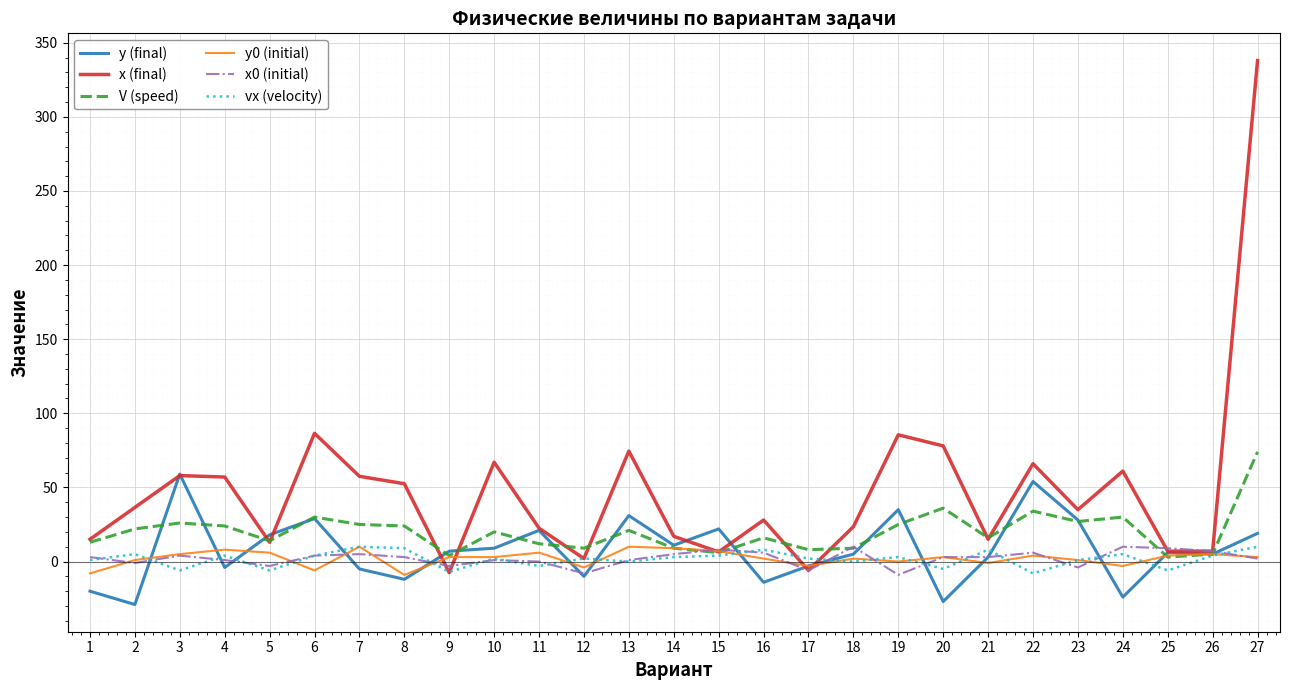

What is the minimum value shown in the chart?

-29.0